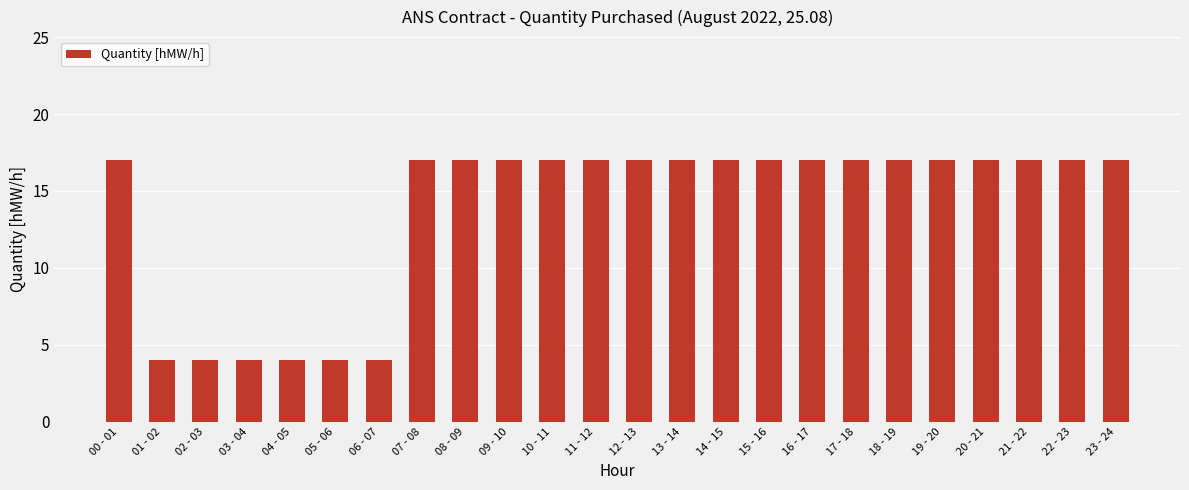

What is the value of the 12th bar from the left?

17